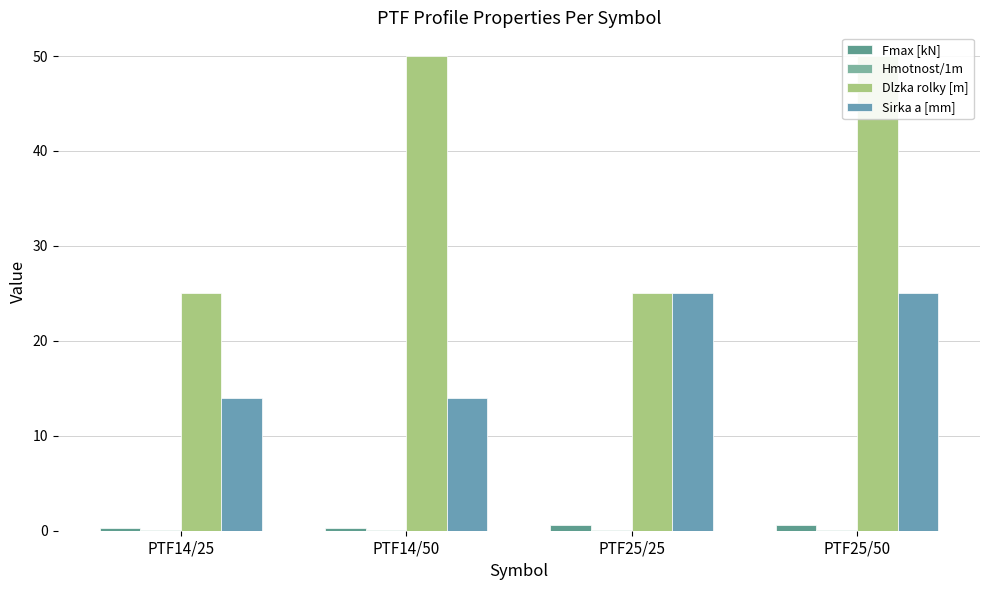

Which category has the highest value in the Fmax [kN] series?

PTF25/25